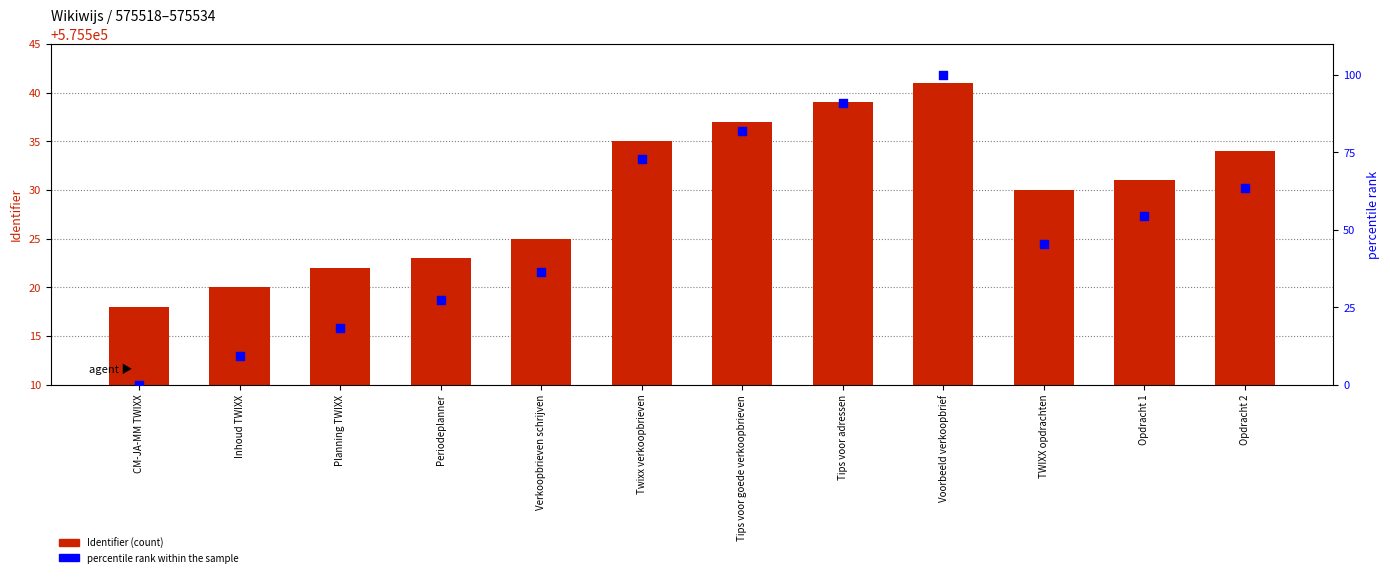

Is the value of percentile rank within the sample at TWIXX opdrachten greater than the value of Identifier at TWIXX opdrachten?

No